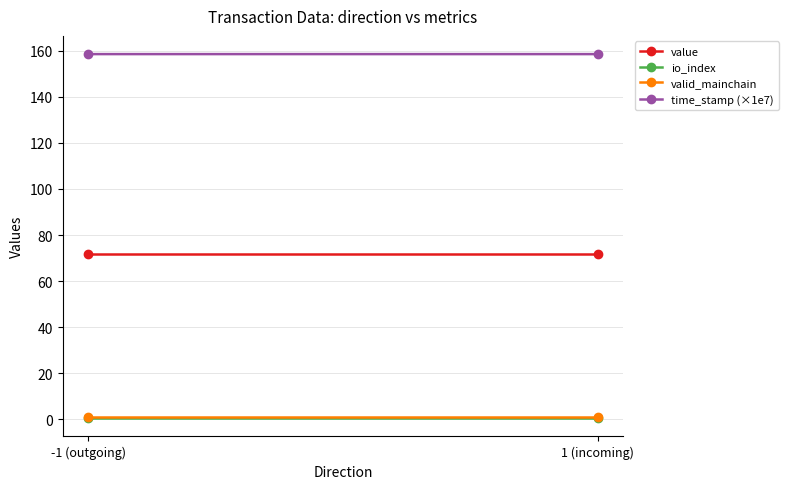

How many categories are shown in the chart?

2